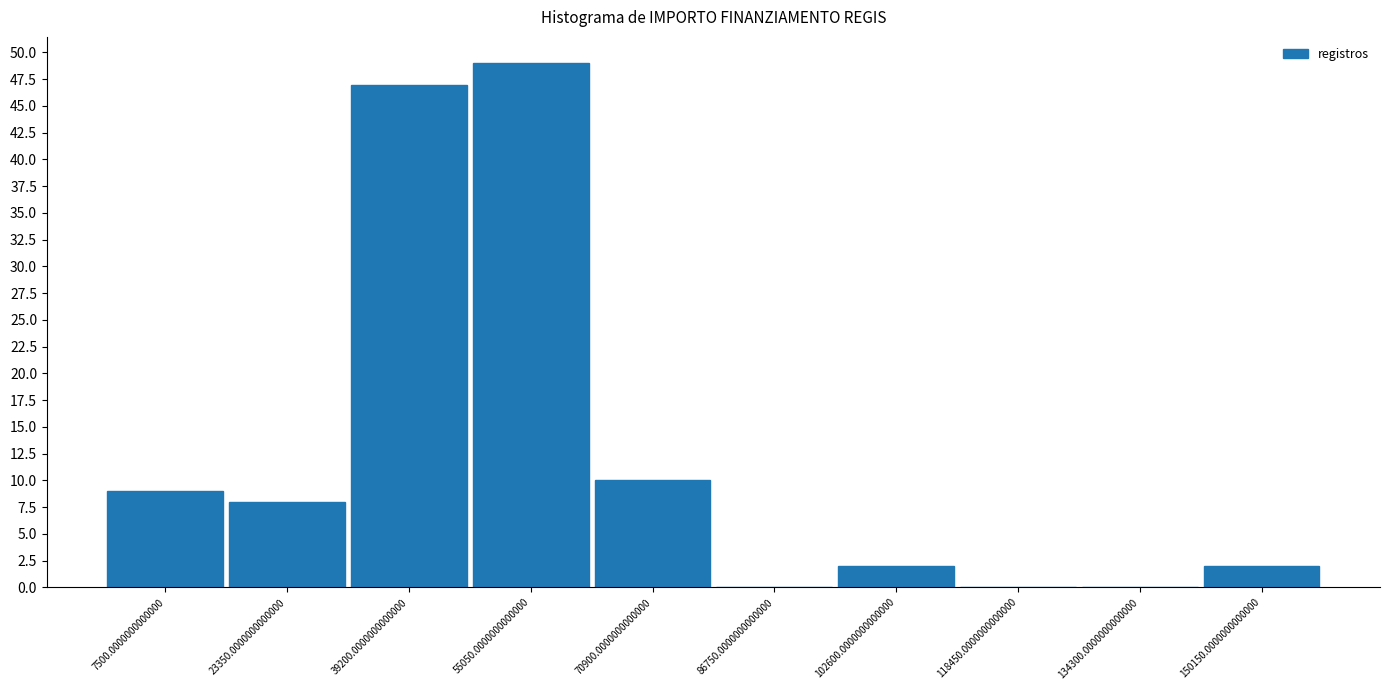

Reading left to right, list all the values displayed in this chart.

7500.0000000000000=9	23350.0000000000000=8	39200.0000000000000=47	55050.0000000000000=49	70900.0000000000000=10	86750.0000000000000=0	102600.0000000000000=2	118450.0000000000000=0	134300.0000000000000=0	150150.0000000000000=2